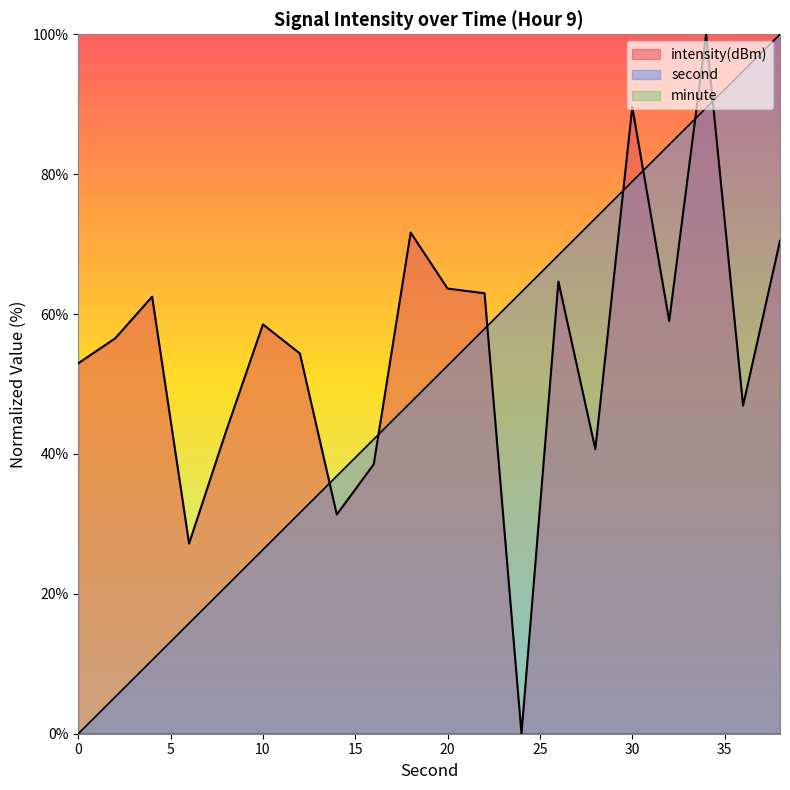

Reading right to left, list all the values displayed in this chart.

second: 38=100.0	36=94.7	34=89.5	32=84.2	30=78.9	28=73.7	26=68.4	24=63.2	22=57.9	20=52.6	18=47.4	16=42.1	14=36.8	12=31.6	10=26.3	8=21.1	6=15.8	4=10.5	2=5.3	0=0.0
intensity: 38=70.5	36=46.9	34=100.0	32=59.0	30=89.6	28=40.7	26=64.6	24=0.0	22=63.0	20=63.6	18=71.6	16=38.5	14=31.3	12=54.4	10=58.5	8=43.2	6=27.2	4=62.5	2=56.5	0=53.0